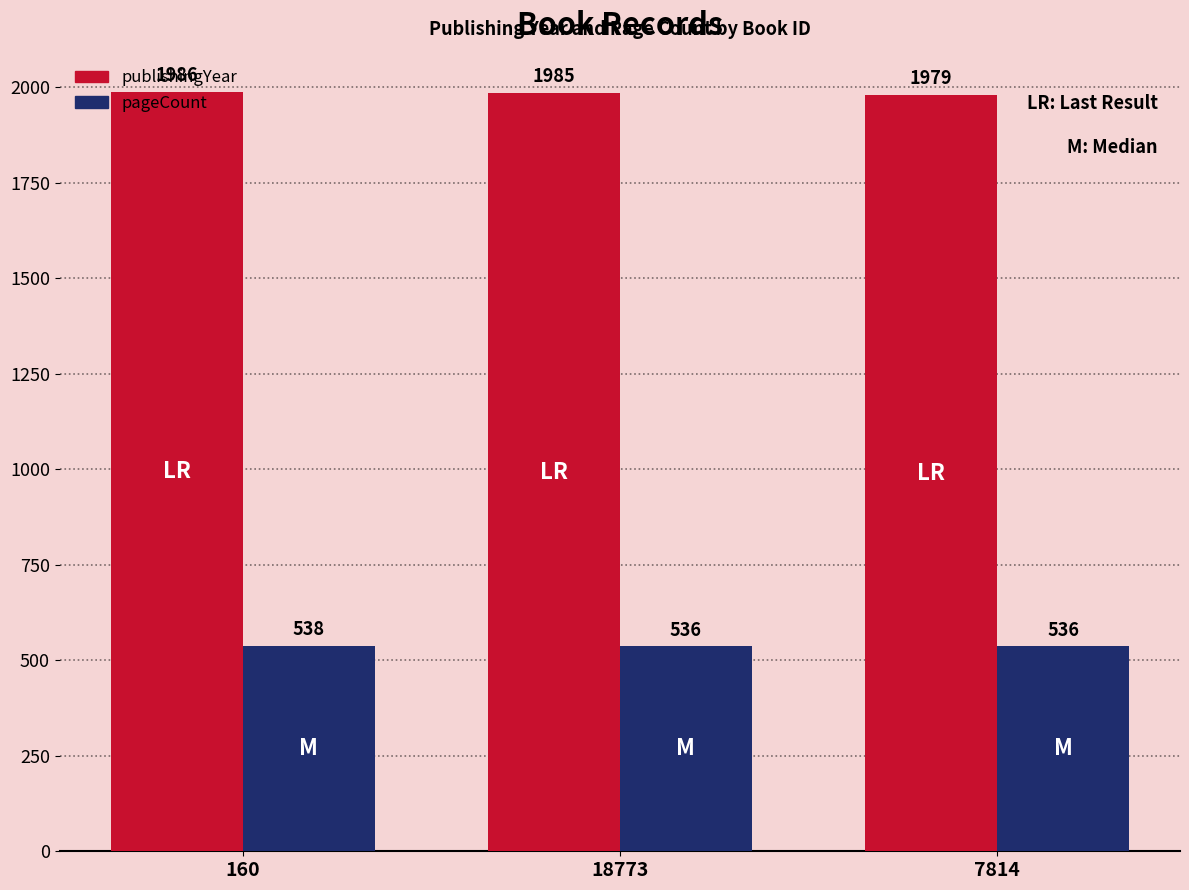

What are all the series names shown in the legend?

publishingYear, pageCount